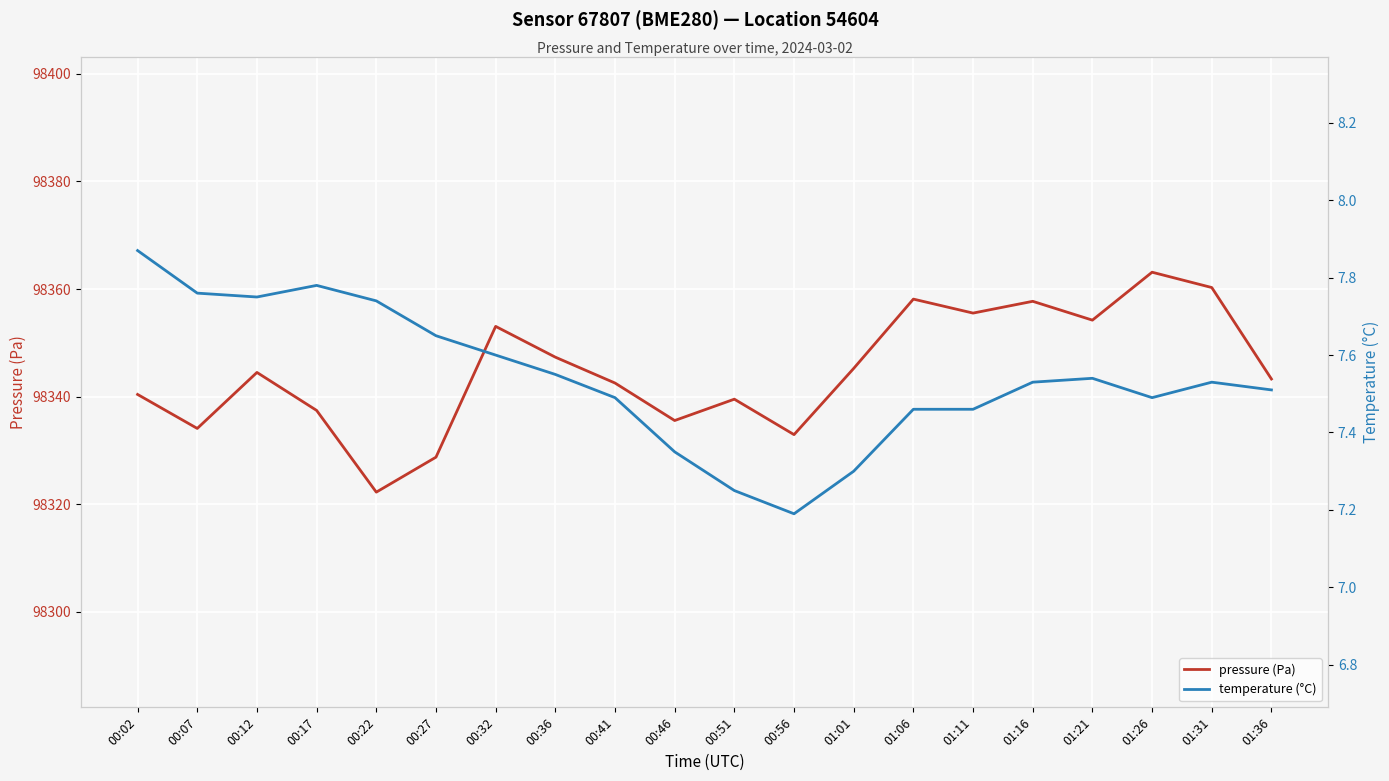

True or false: temperature (°C) and pressure (Pa) cross at least once.

False